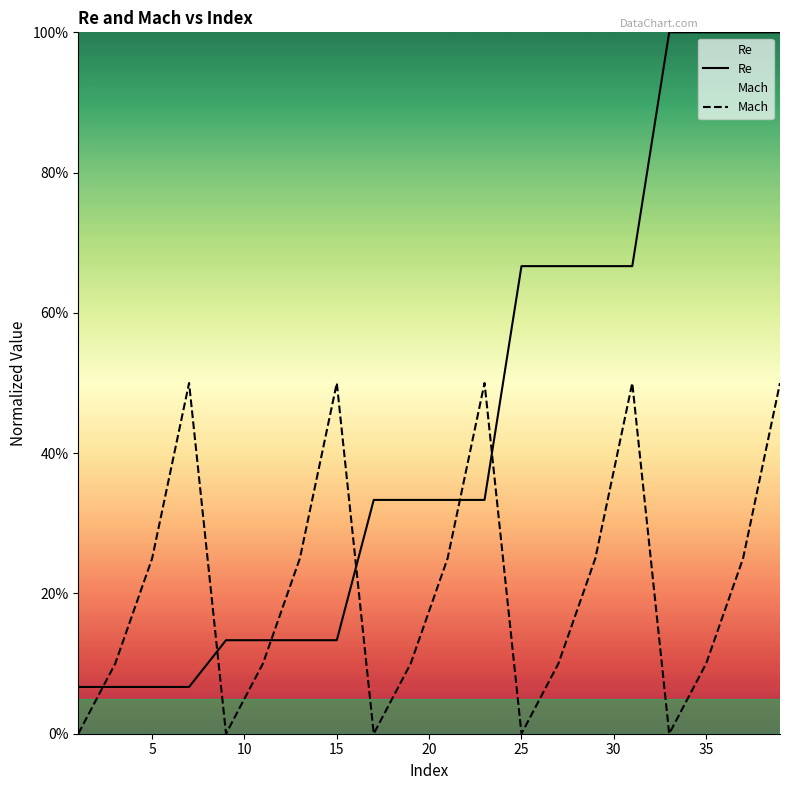

In Mach, how many points are higher than both neighbors (excluding endpoints)?

4